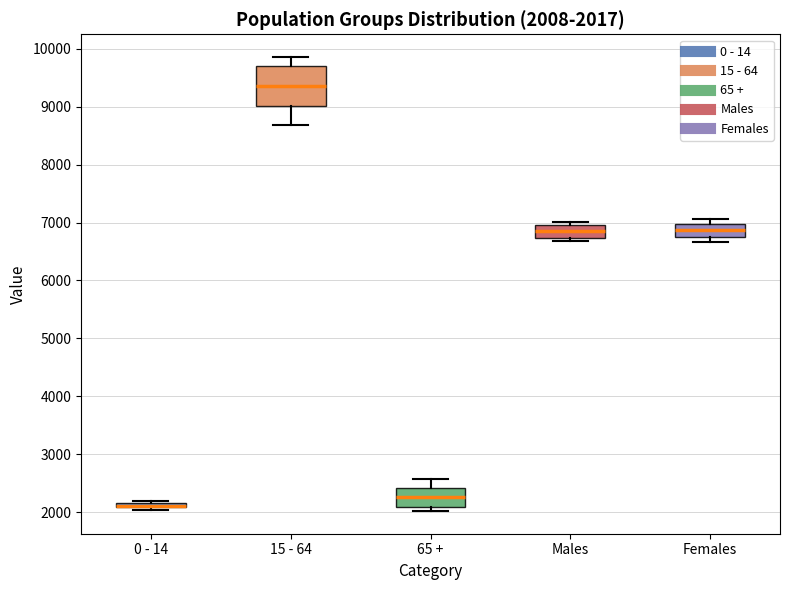

Comparing the boxes themselves (not the whiskers), which one is the tallest?

15 - 64